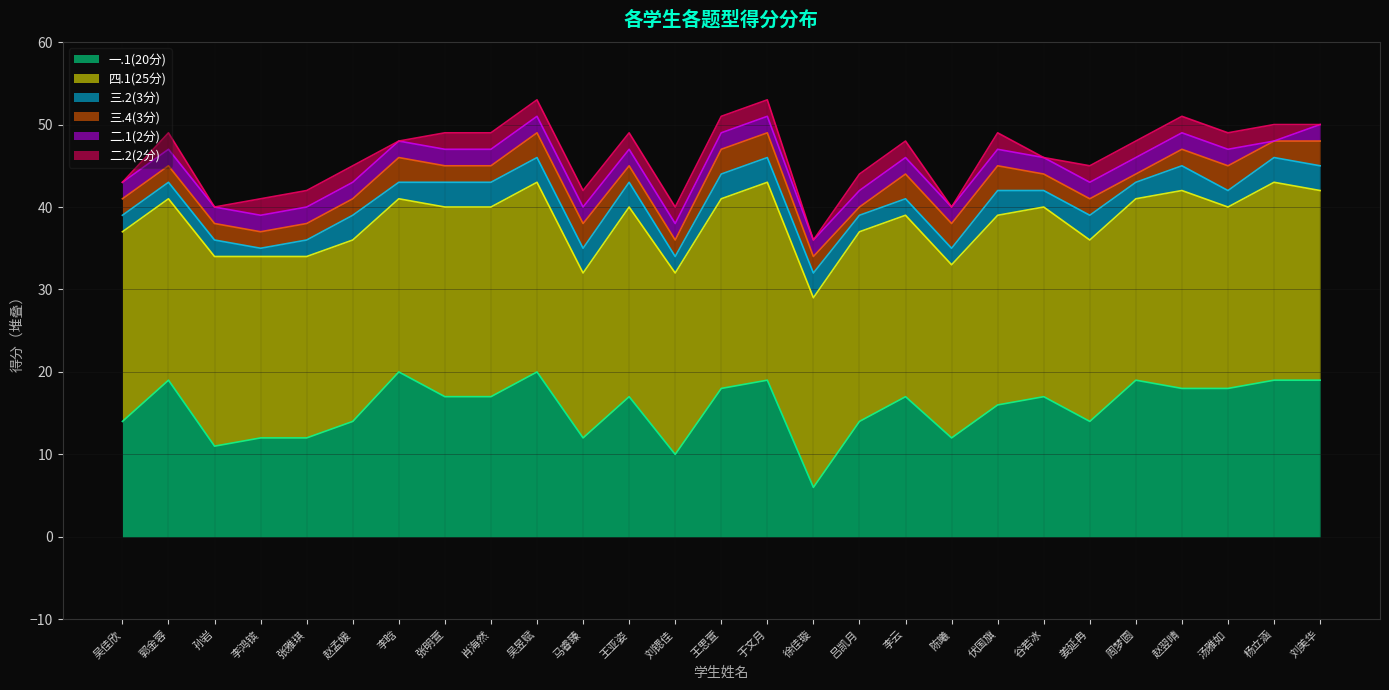

At which category does the chart reach its peak across all series?

于文月